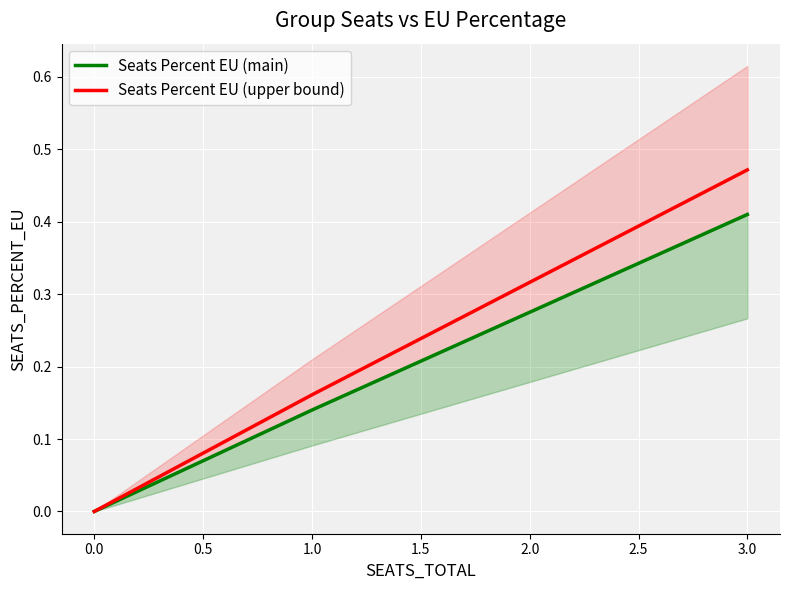

What are all the series names shown in the legend?

Seats Percent EU (main), Seats Percent EU (upper bound)